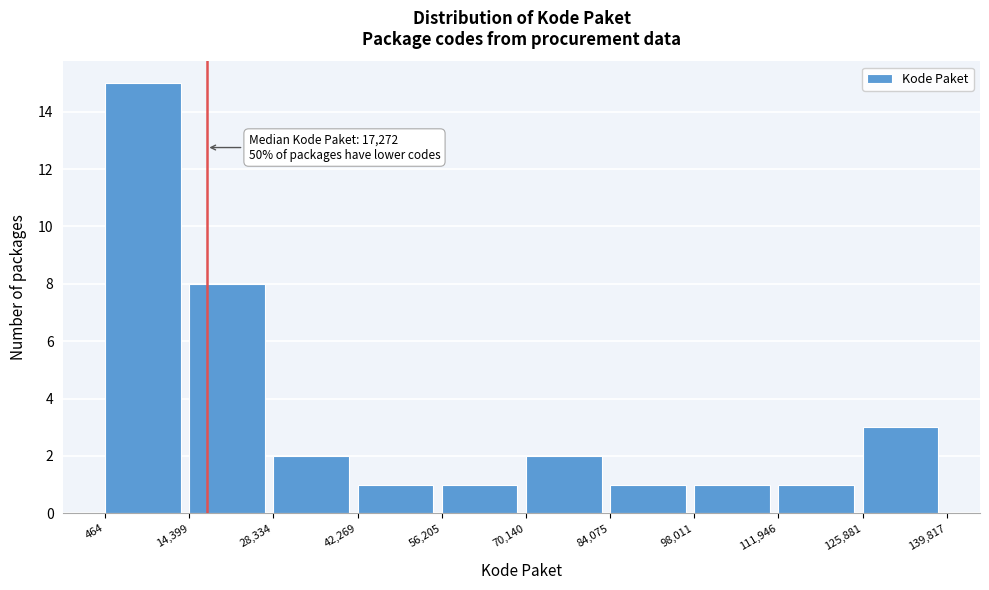

Over which range of the x-axis is the bar tallest?

464 to 14,399